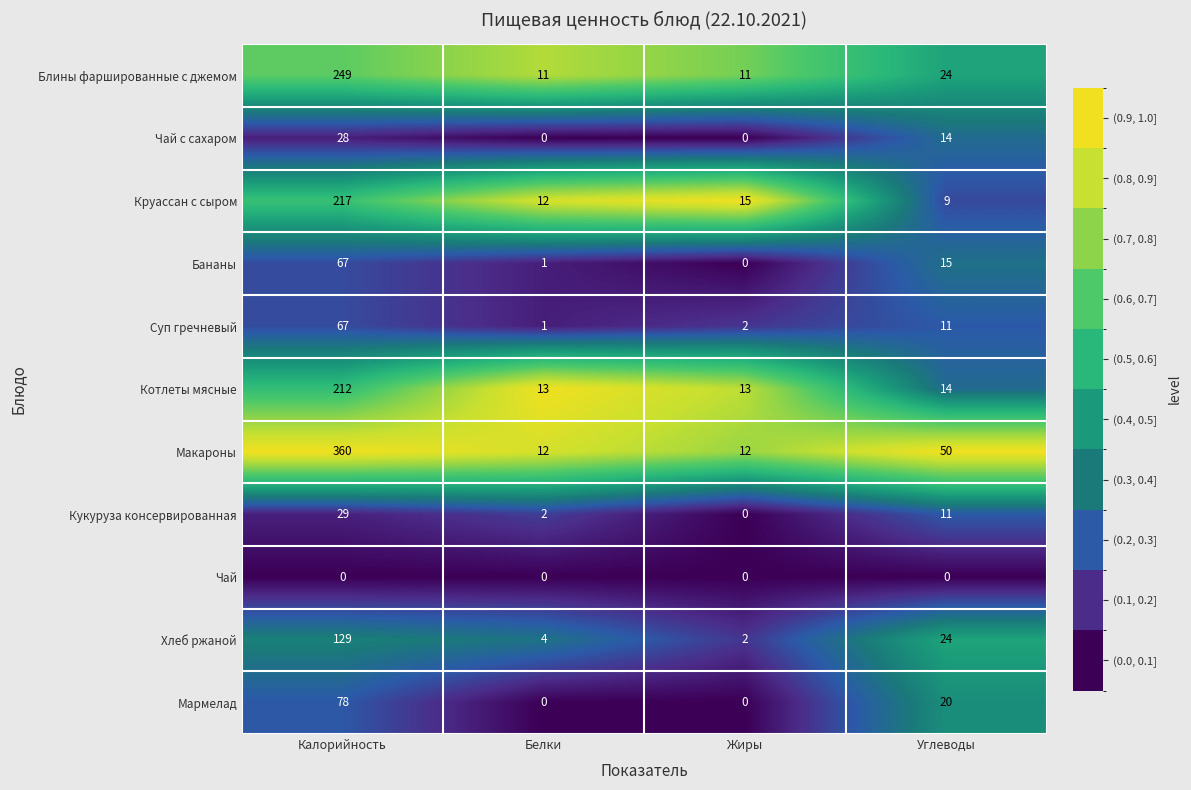

What is the difference between the highest and lowest values at Калорийность?

360